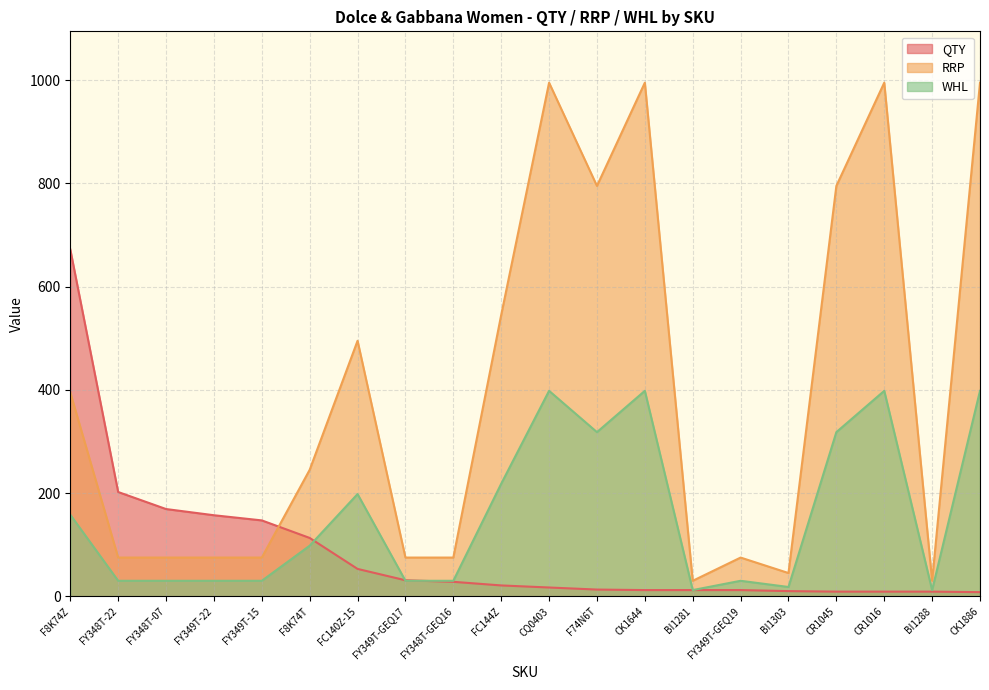

At which label is WHL closest to 205?

FC140Z-15